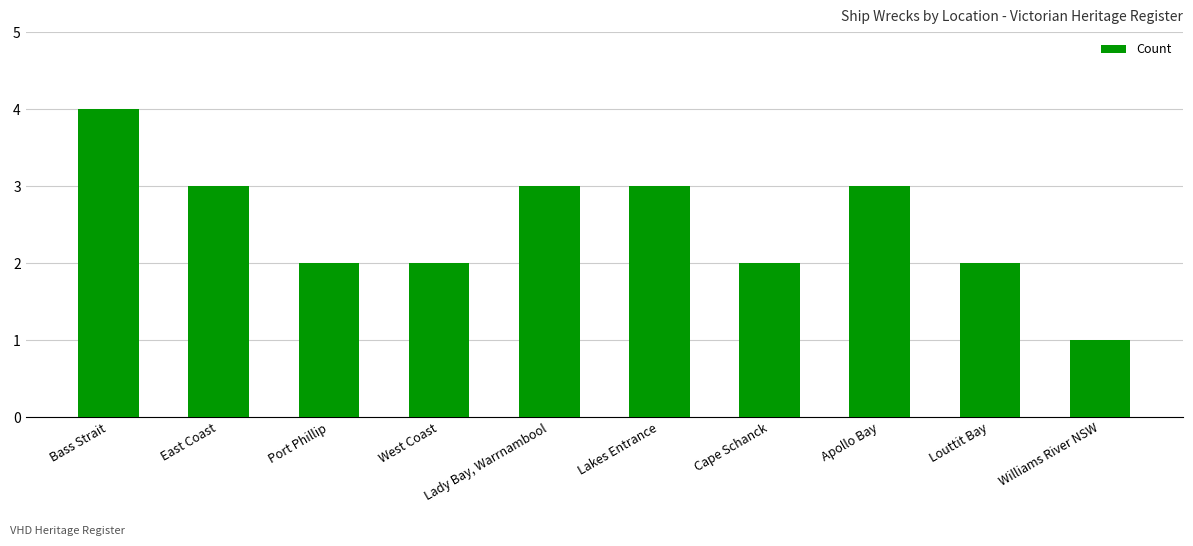

Reading left to right, extract all data points from this chart.

Bass Strait=4	East Coast=3	Port Phillip=2	West Coast=2	Lady Bay, Warrnambool=3	Lakes Entrance=3	Cape Schanck=2	Apollo Bay=3	Louttit Bay=2	Williams River NSW=1